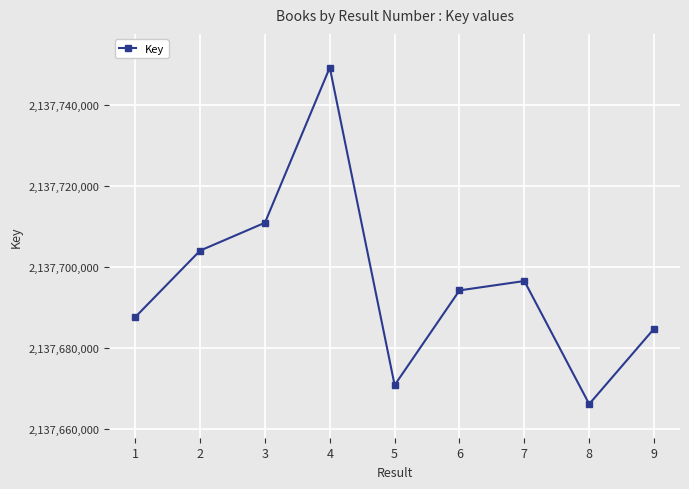

List the labels in order of value, largest first.

4, 3, 2, 7, 6, 1, 9, 5, 8